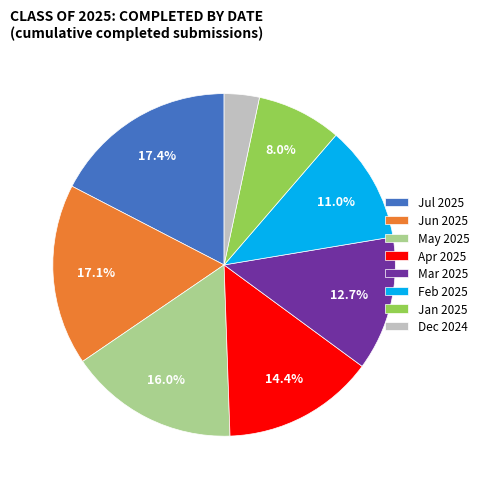

How many segments does this pie chart have?

8